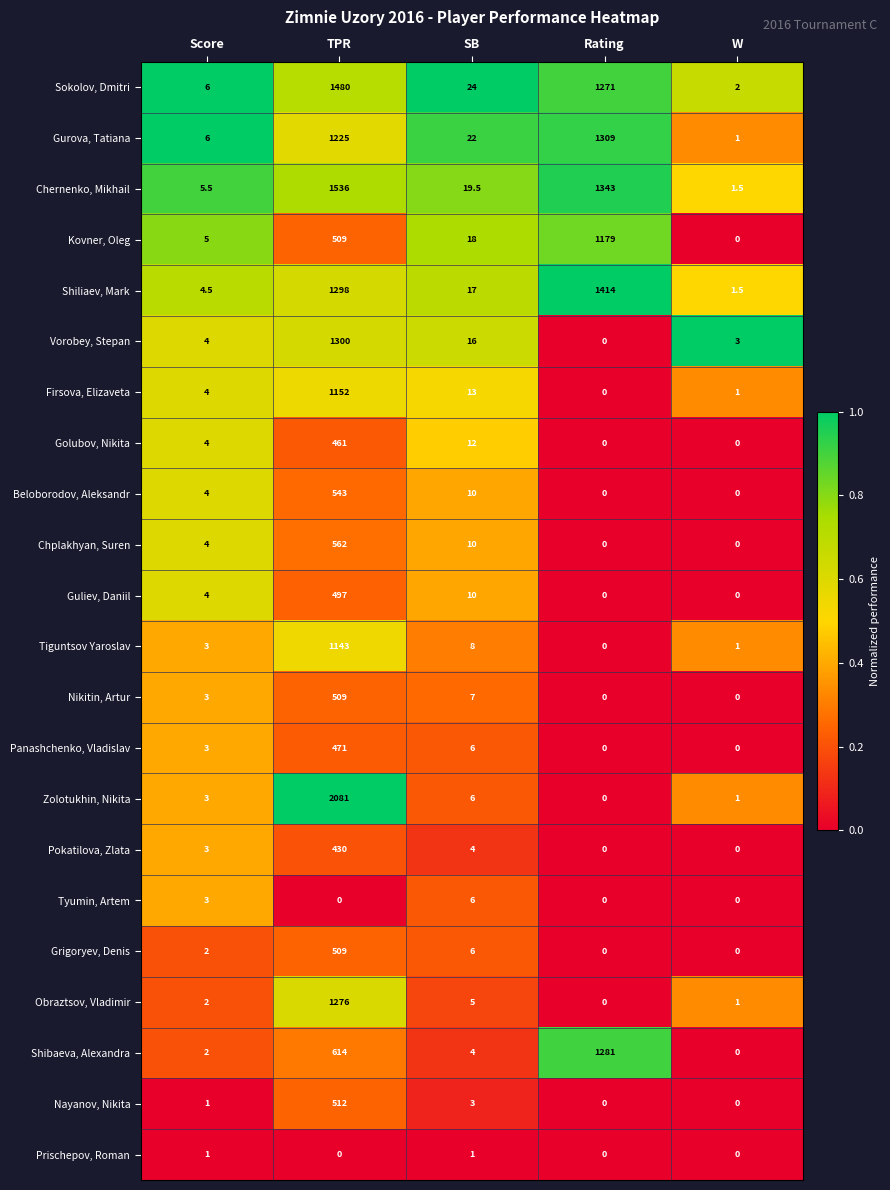

What is the lowest value of the Gurova, Tatiana series?

1.0